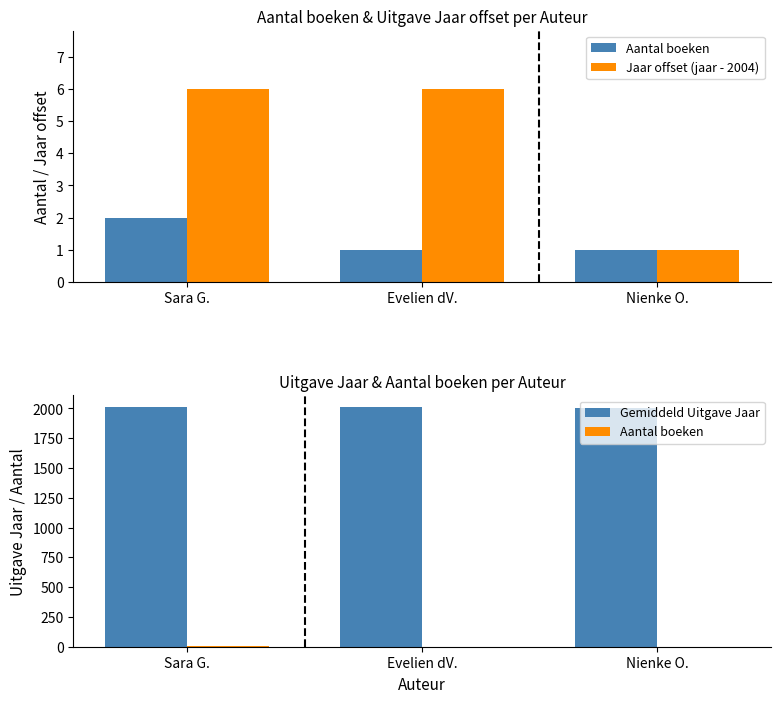

What is the spread (max minus min) of values at Evelien dV.?

2009